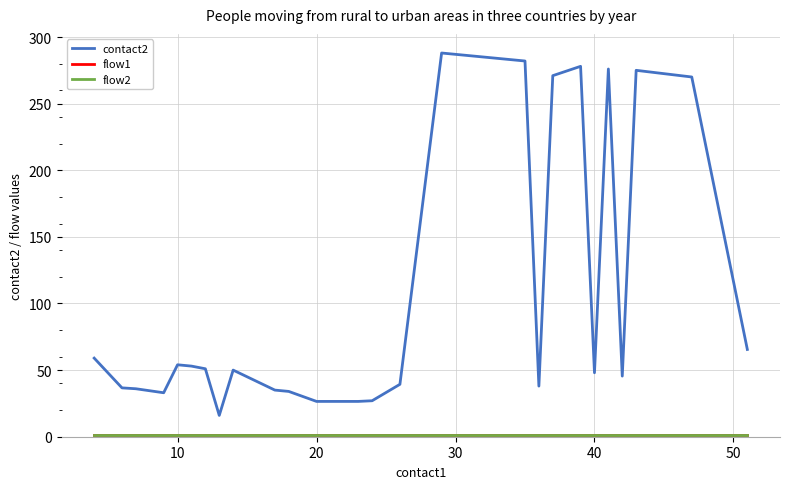

Is this an area chart (filled region under the line)?

No